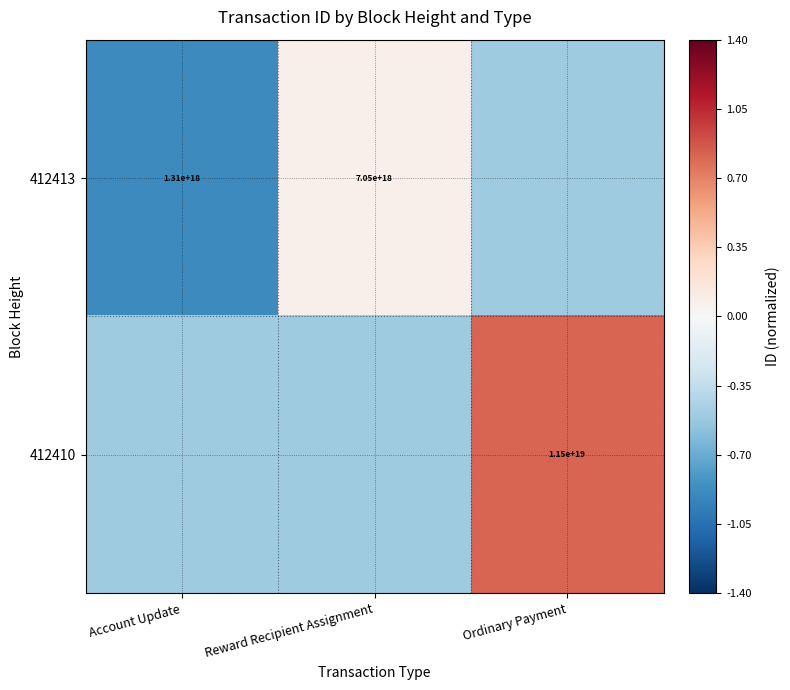

Is it true that 412413 equals 7050000000000000000.0 at Reward Recipient Assignment?

True